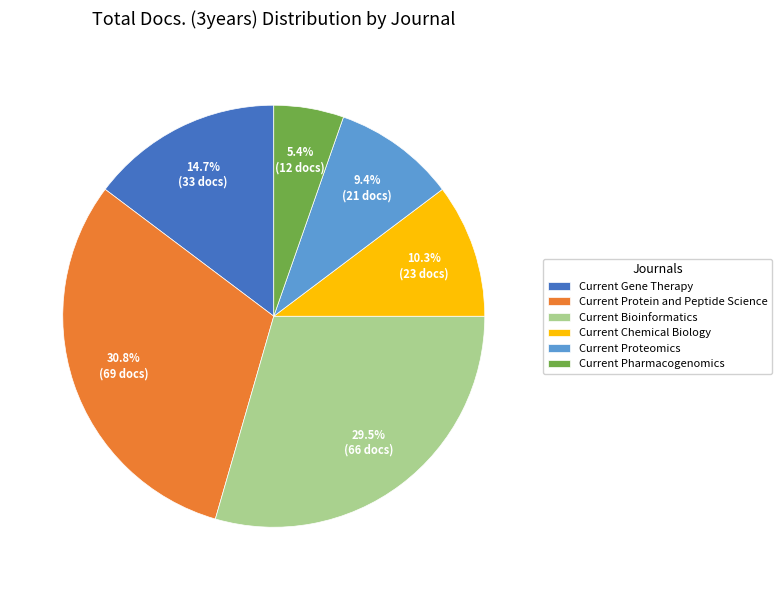

To the nearest percent, what is the average slice percentage?

17%